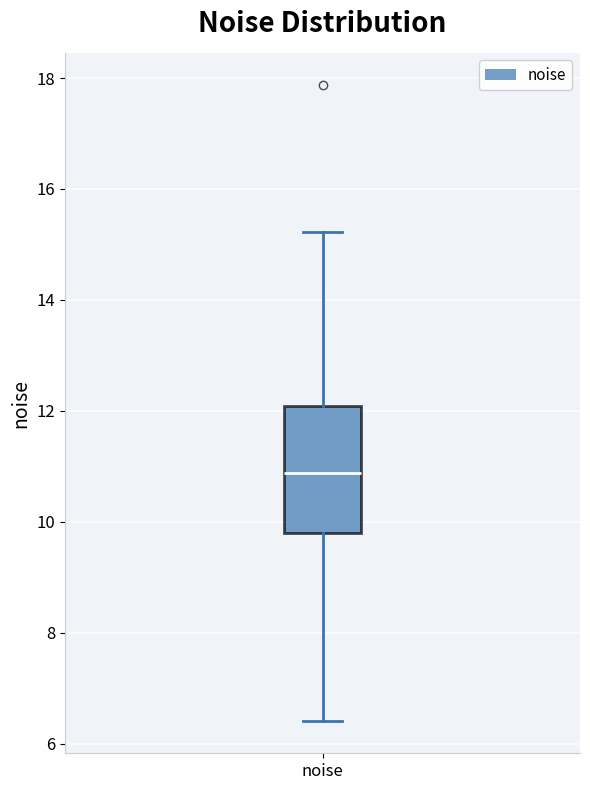

Read this box plot against the y-axis: the position of the median line, the range covered by the box, and the ends of both whiskers. The values are not printed on the chart, so give them approximately, as read against the axis.

median 10.8, box 9.8 to 12.0, whiskers 6.4 to 15.2